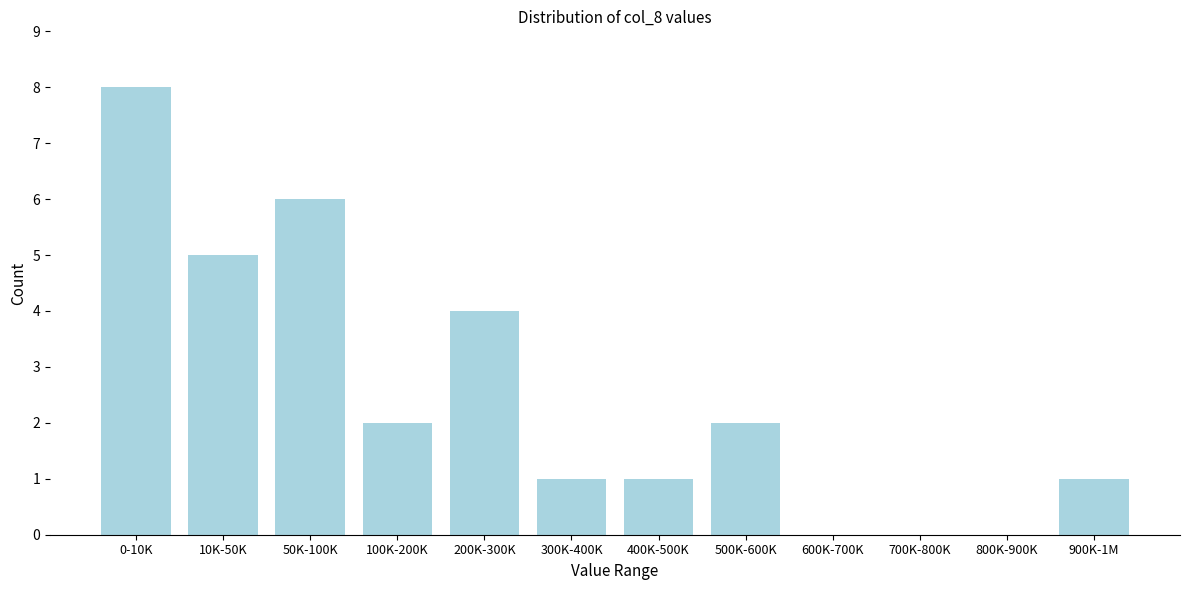

Reading left to right, what are all the values shown in this chart?

0-10K=8	10K-50K=5	50K-100K=6	100K-200K=2	200K-300K=4	300K-400K=1	400K-500K=1	500K-600K=2	600K-700K=0	700K-800K=0	800K-900K=0	900K-1M=1